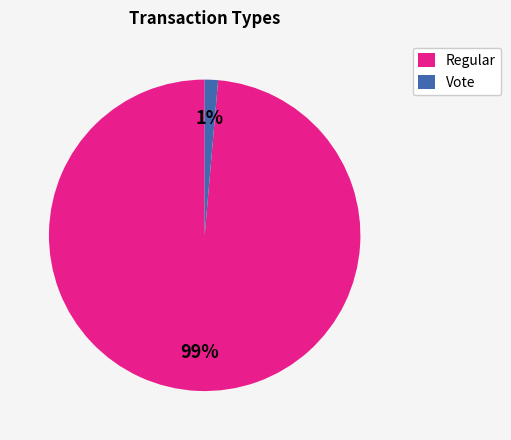

Which has a higher value, Vote or Regular?

Regular